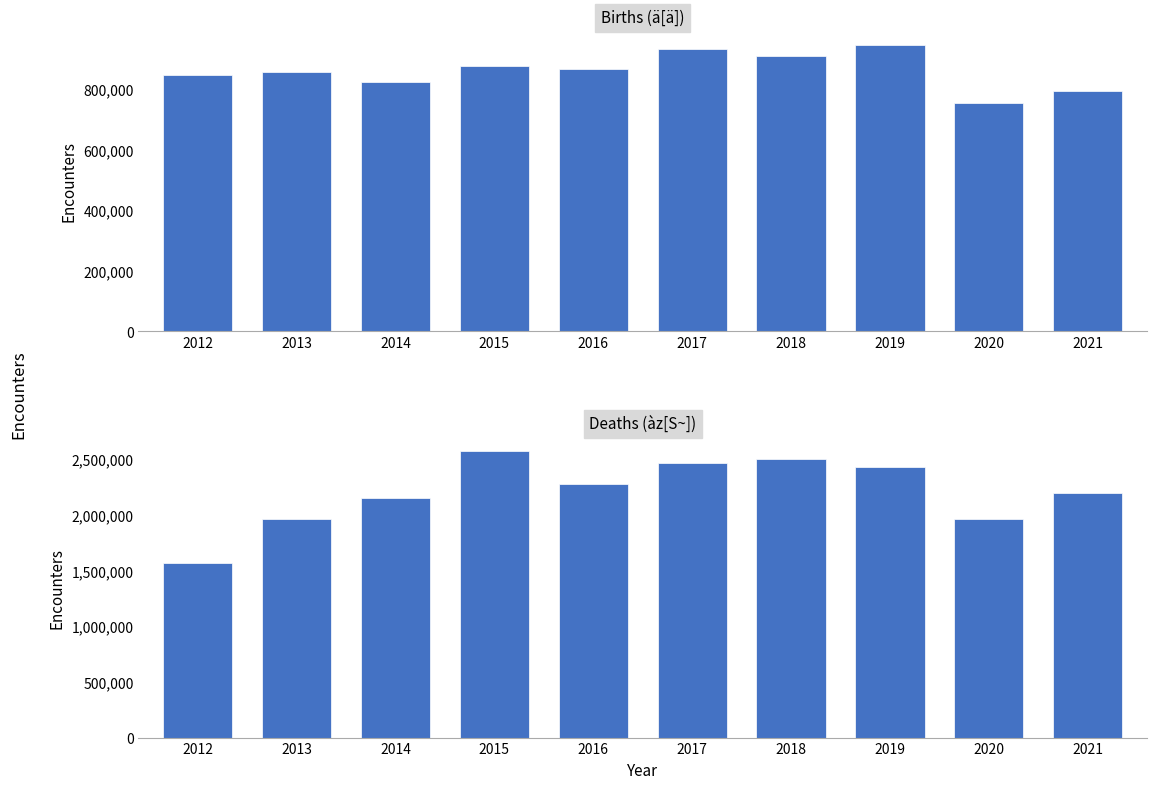

Which series changed the most between 2016 and 2020?

deaths